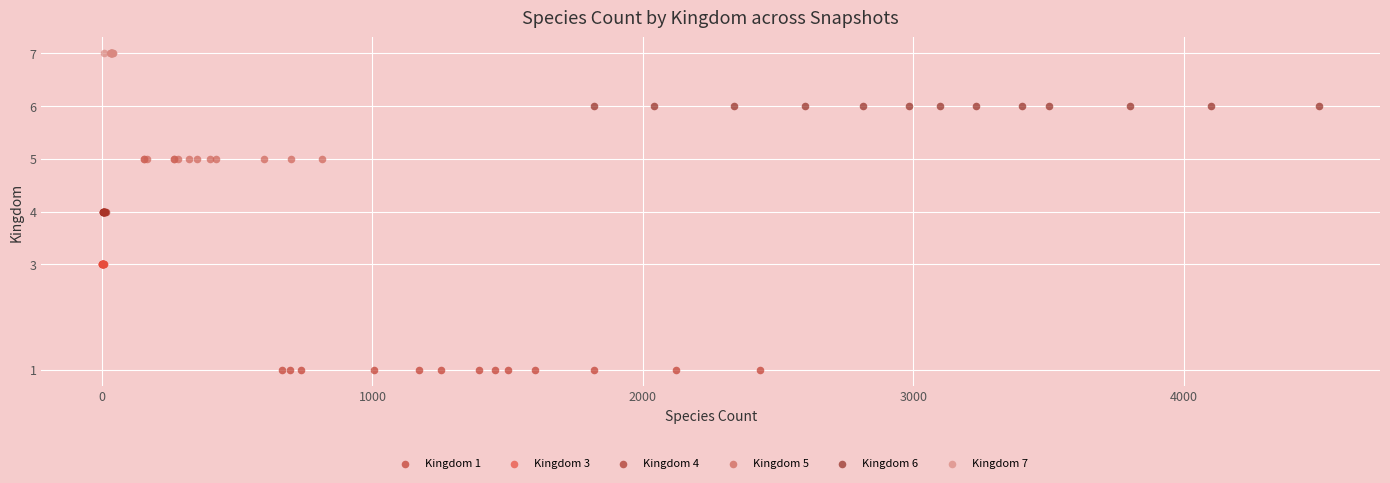

Which series reaches the minimum Y coordinate?

Kingdom 1